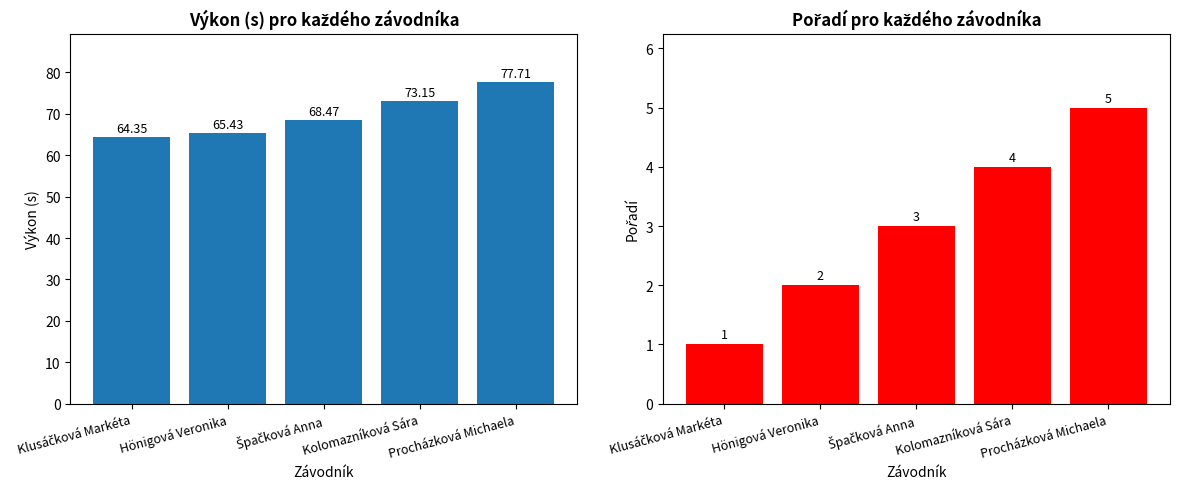

Reading right to left, what are all the values shown in this chart?

Výkon: 77.7	73.2	68.5	65.4	64.3
Pořadí: 5.0	4.0	3.0	2.0	1.0